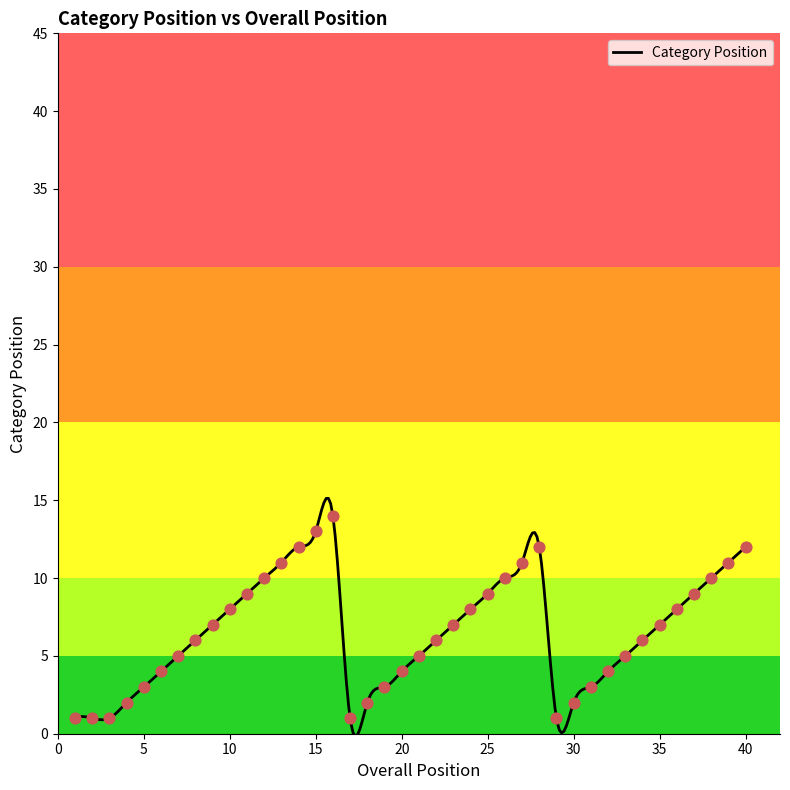

What is the change in value from 6 to 19?

-1